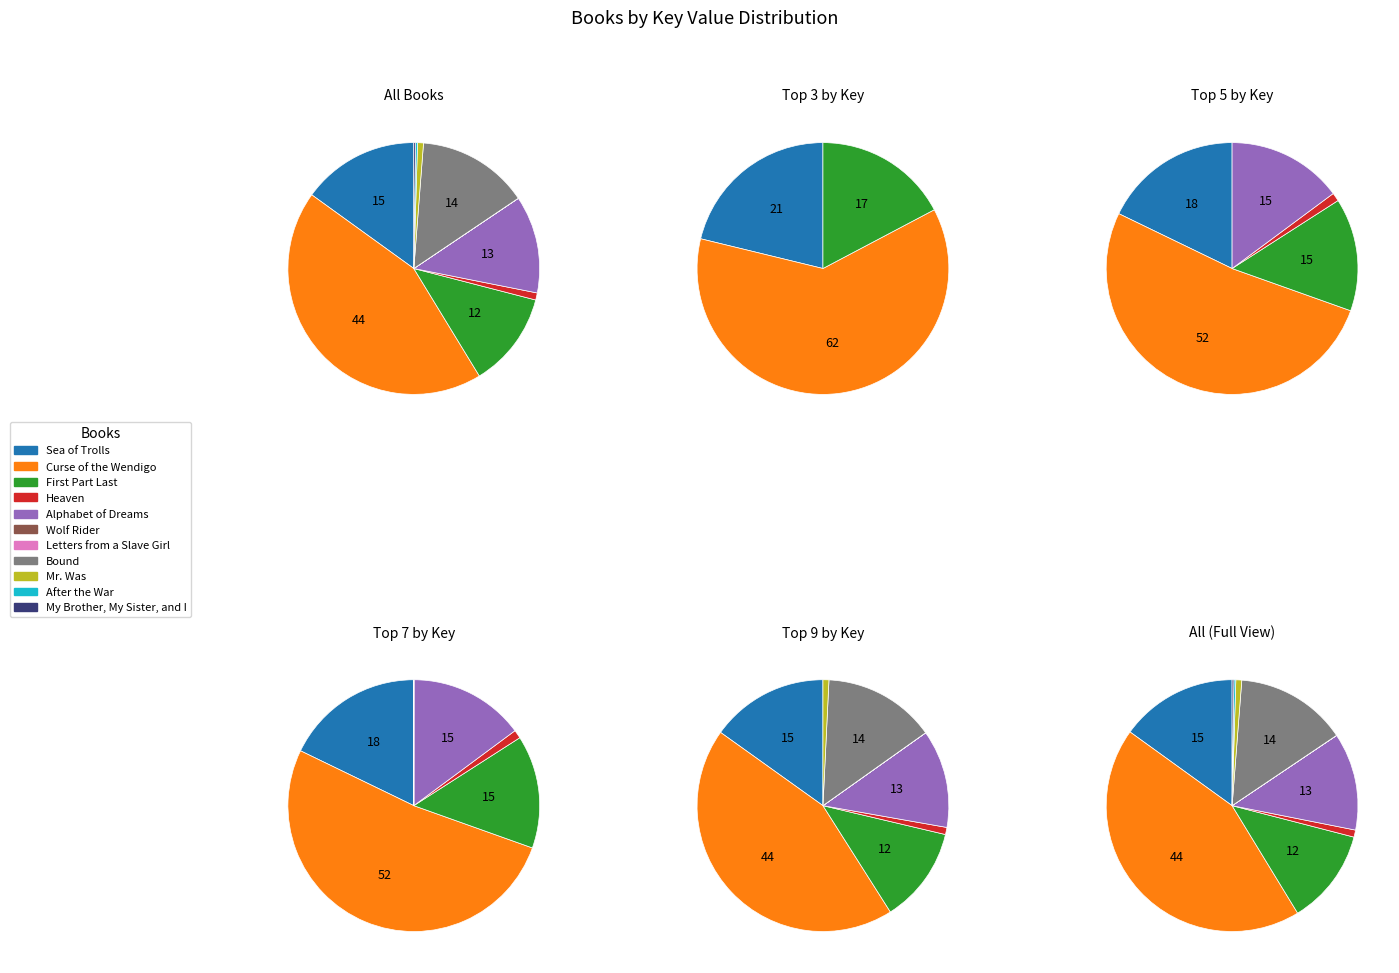

How many slices are in this pie chart?

11